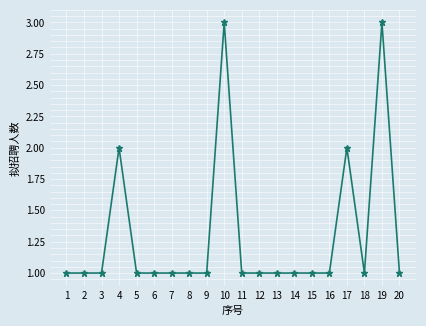

Reading left to right, transcribe all the data shown in this chart.

1	1	1	2	1	1	1	1	1	3	1	1	1	1	1	1	2	1	3	1